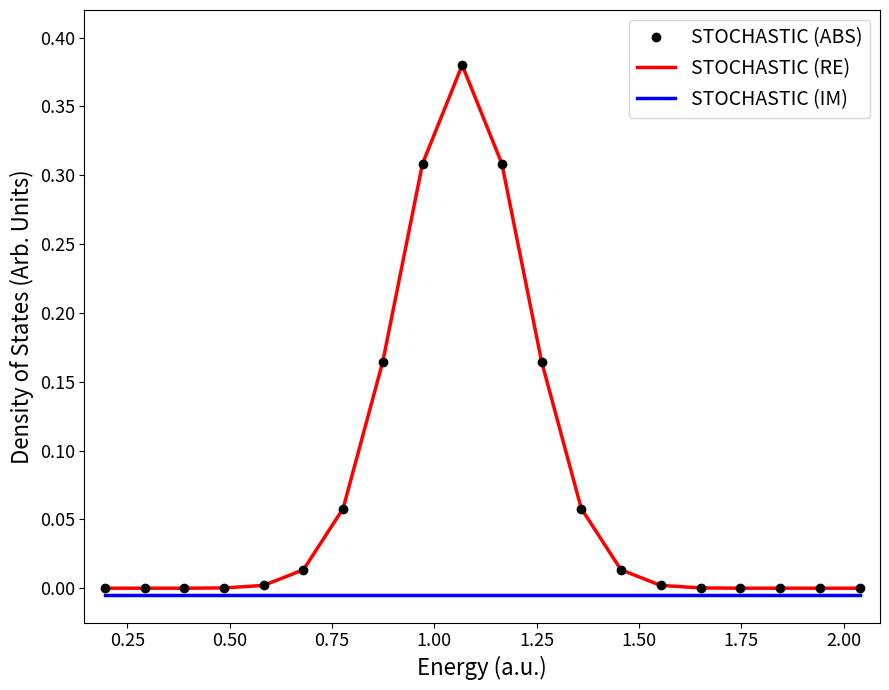

True or false: STOCHASTIC (RE) and STOCHASTIC (ABS) intersect in this chart.

False